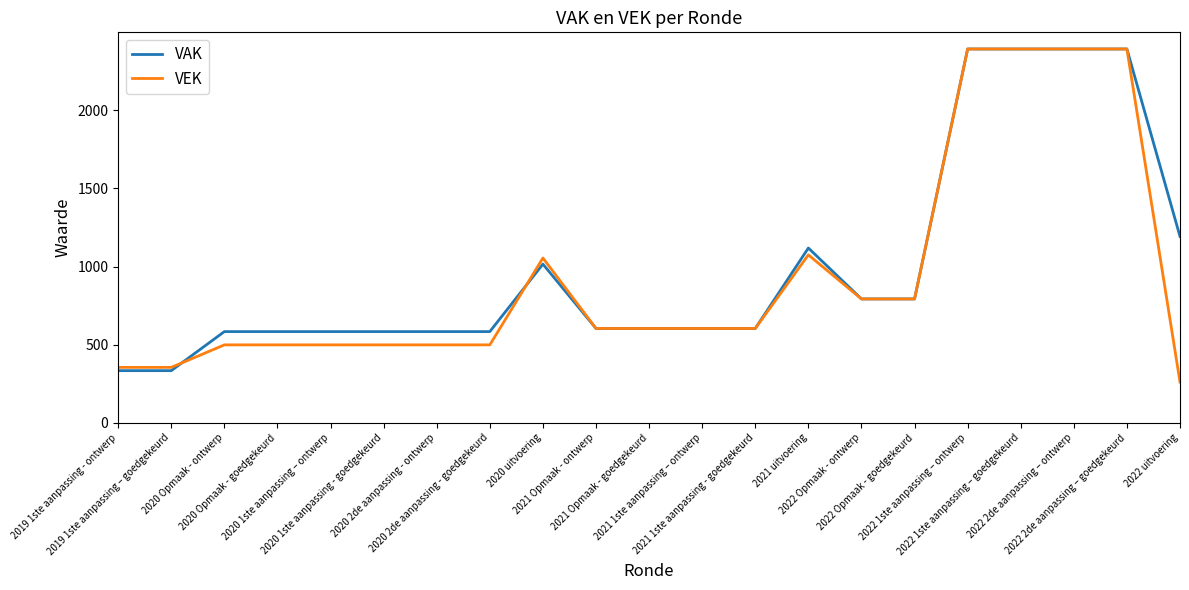

What is the maximum value for VAK?

2393